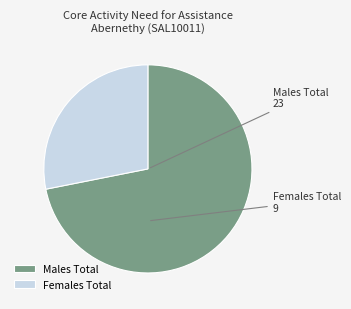

How many slices are in this pie chart?

2